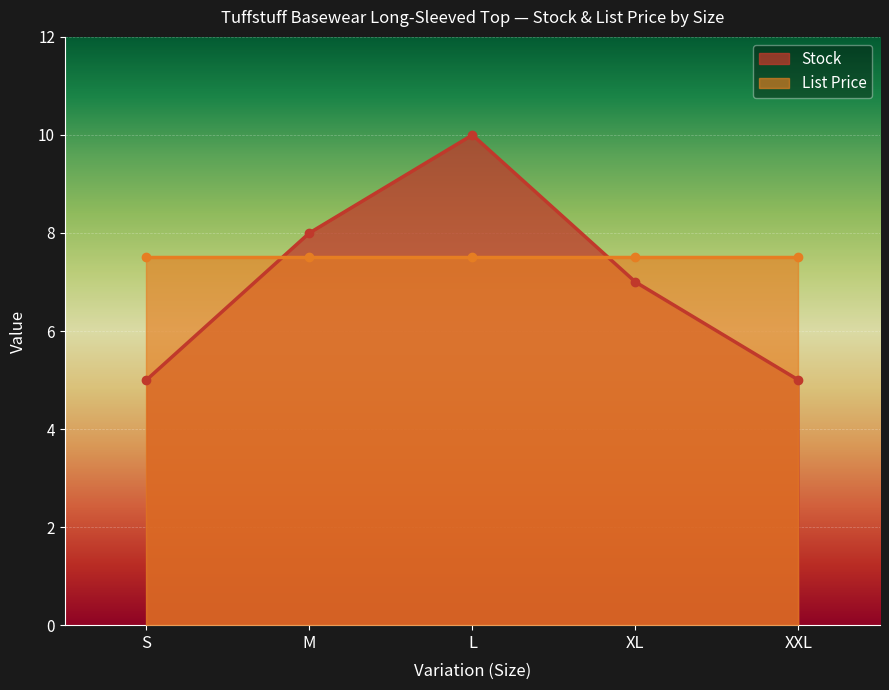

Is it true that the value at S is 5?

True